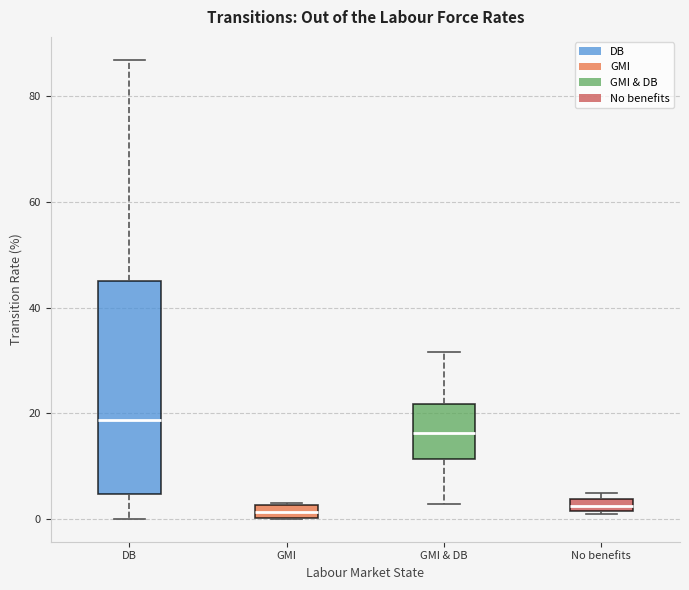

Comparing the boxes themselves (not the whiskers), which one is the tallest?

DB